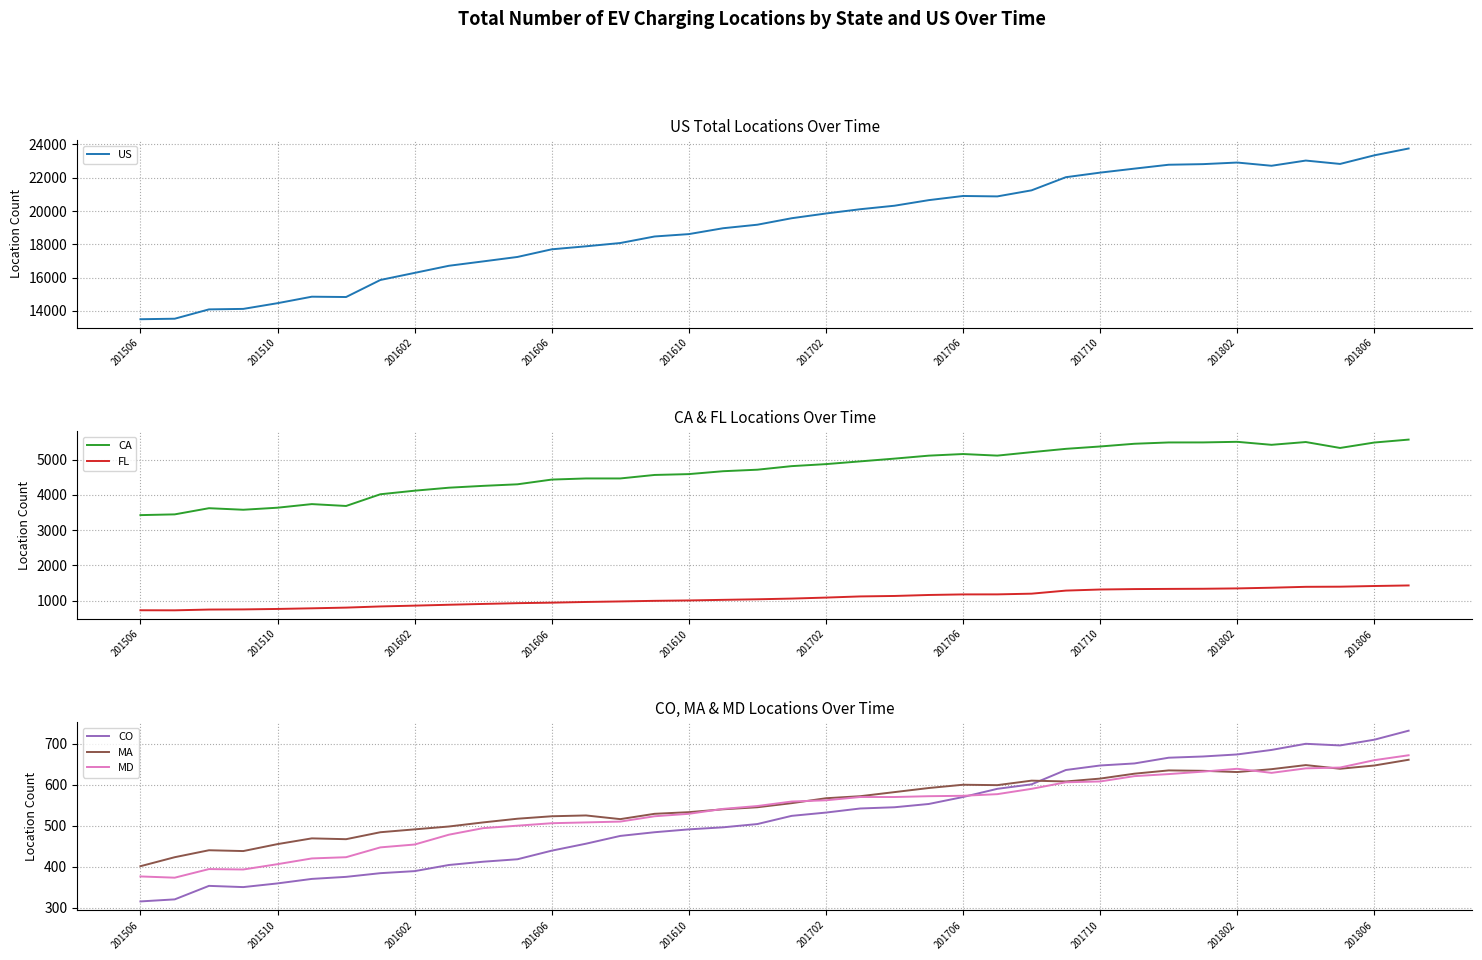

How many series are shown in this chart?

6